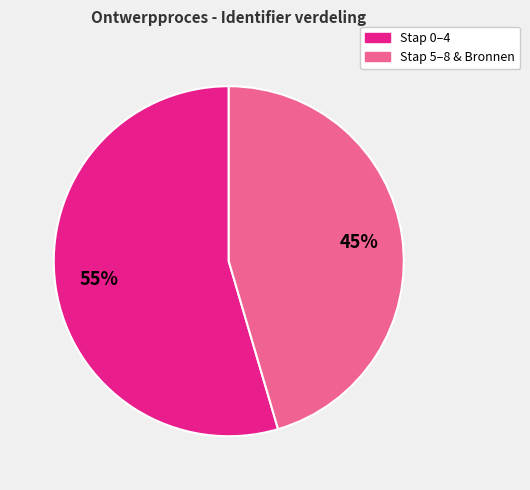

To the nearest percent, what is the average slice percentage?

50%